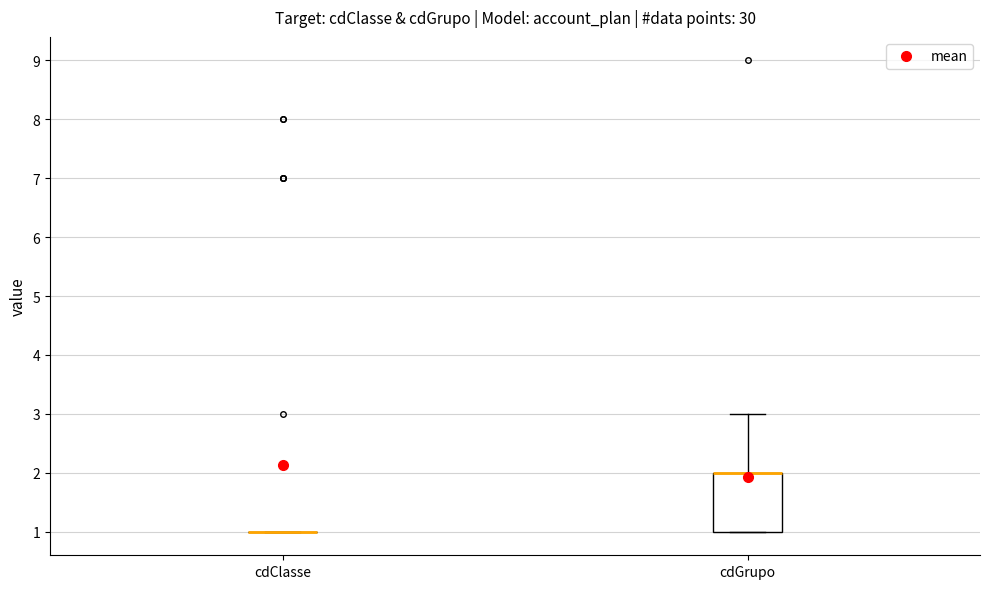

Which box is the tallest, from its lower edge to its upper edge?

cdGrupo